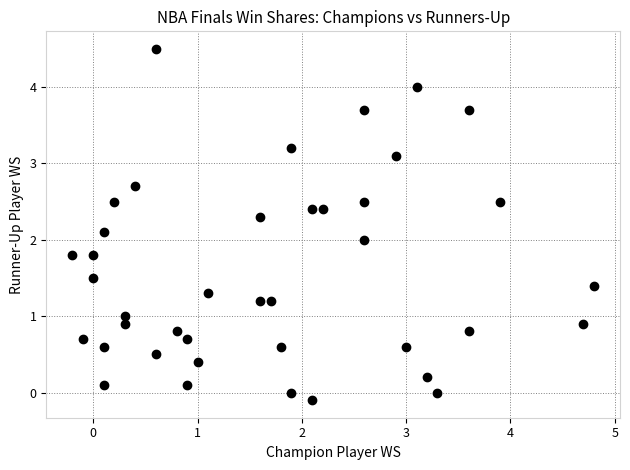

What is the range of X values (max minus min)?

5.0